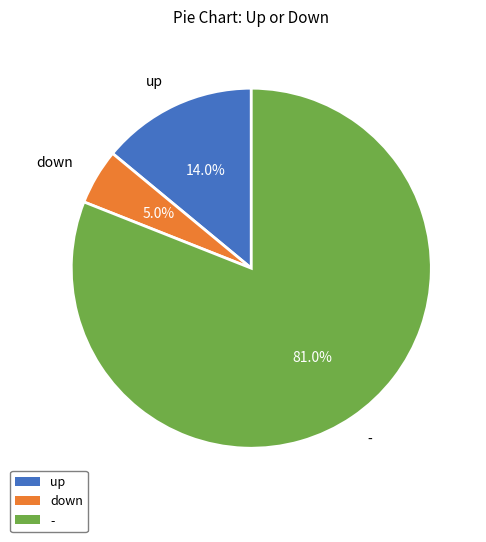

To the nearest percent, what is the combined percentage of - and up?

95%